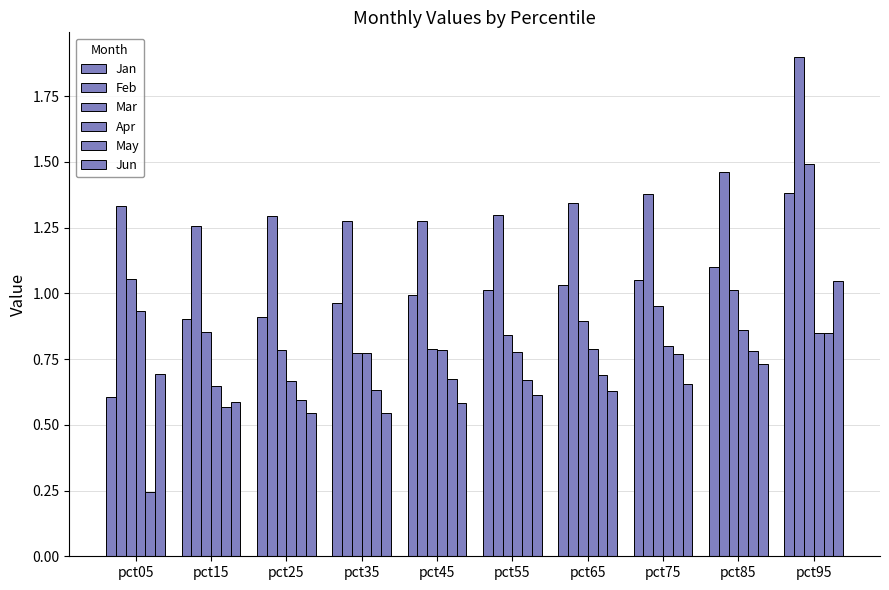

How many bars are there in total?

60